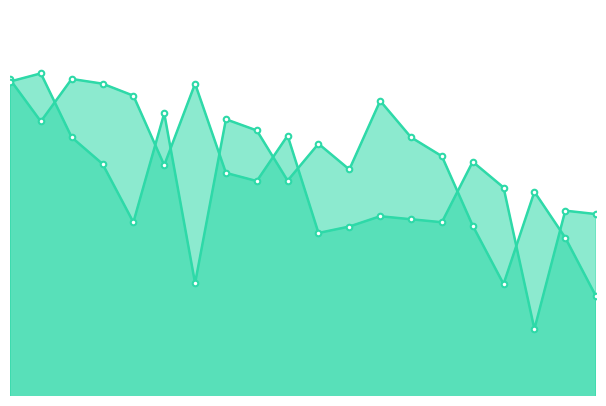

At which category is the sum across all series the highest?

1